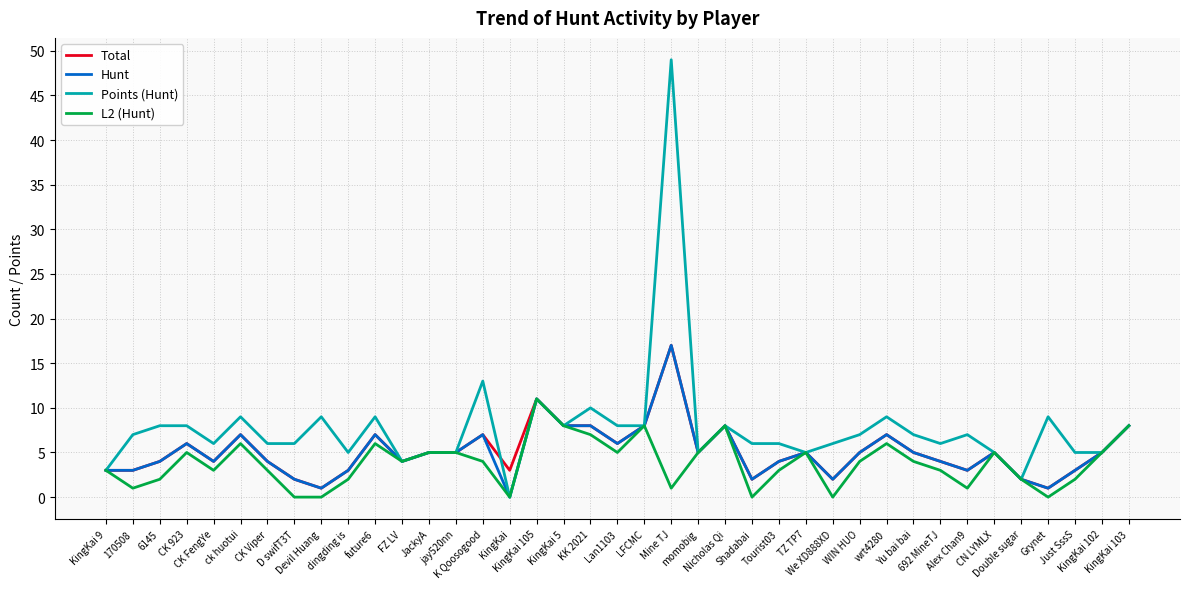

What is the approximate value of Points (Hunt) at Yu bai bai?

7